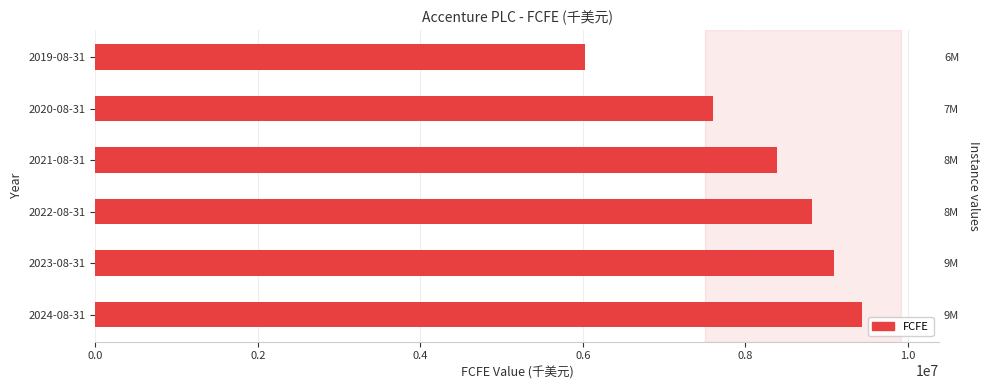

True or false: the data shows 3222187 at 2022-08-31.

False